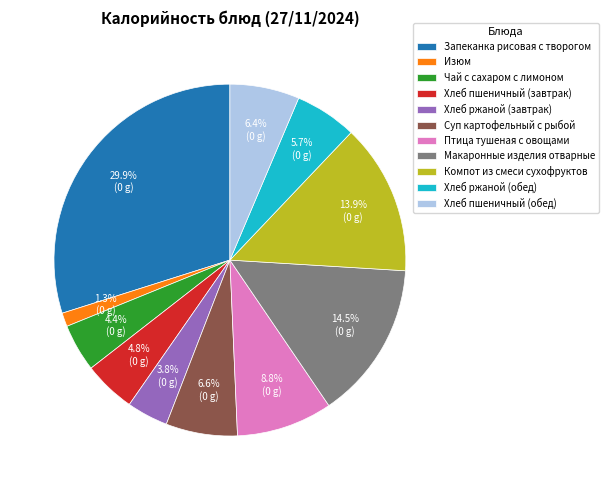

What percentage do Изюм and Хлеб пшеничный (завтрак) together represent?

6.1%